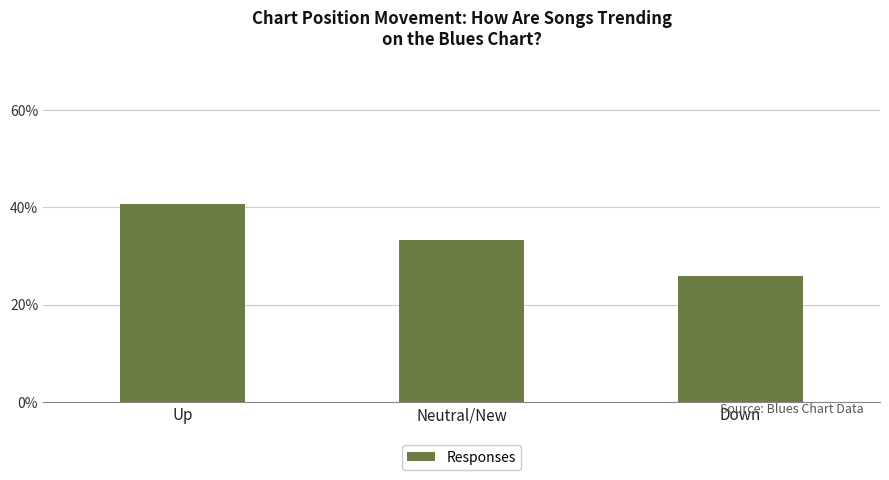

What is the label of the 1st bar from the right?

Down